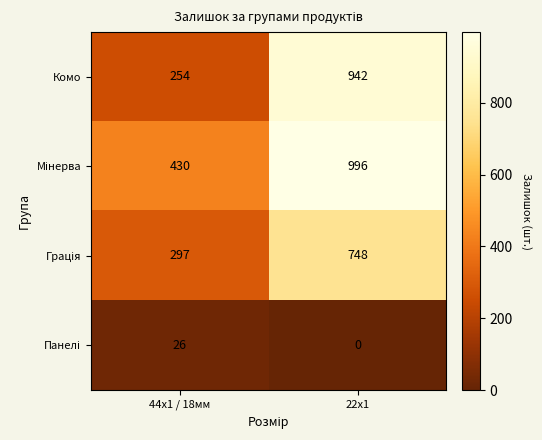

Count the number of categories in the chart.

2